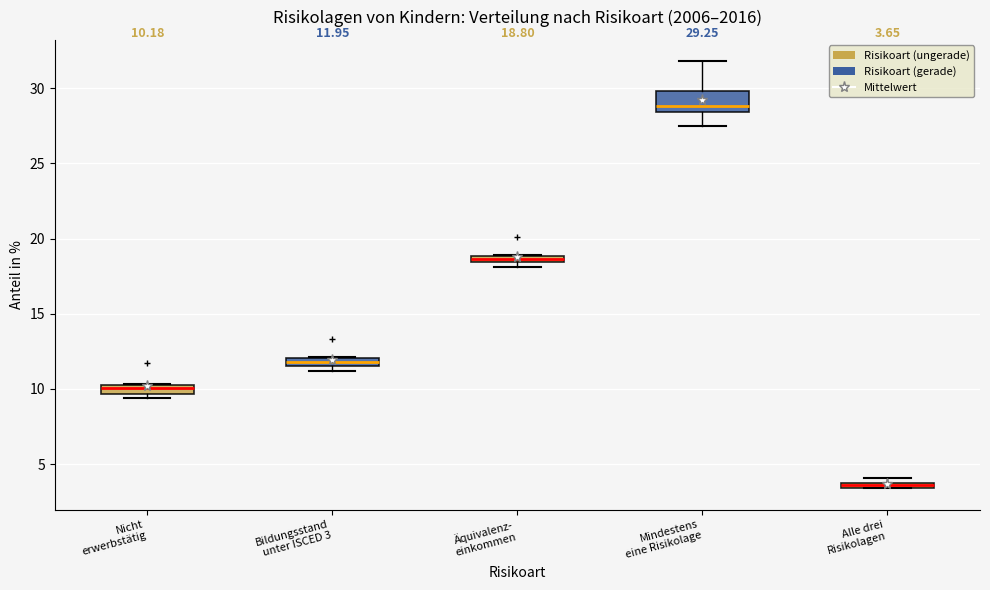

Which box has the lowest median line?

Alle drei Risikolagen